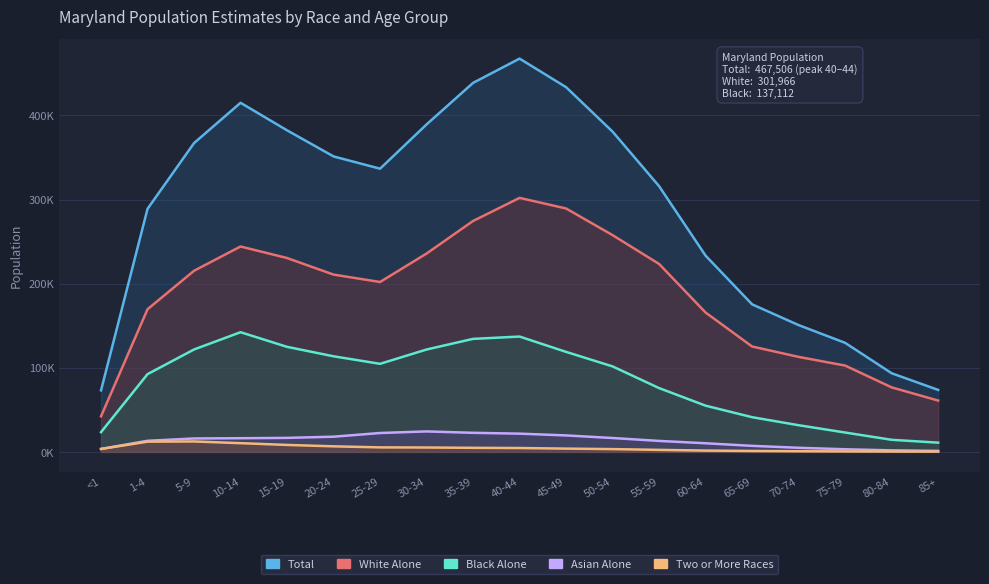

Between 50-54 and 65-69, which series saw the biggest shift?

Total